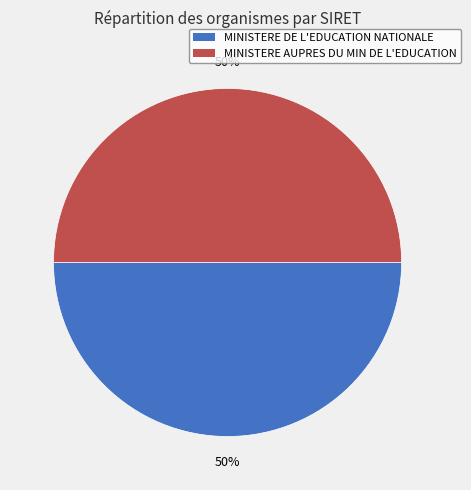

Approximately how many times larger is the value at MINISTERE DE L'EDUCATION NATIONALE compared to MINISTERE AUPRES DU MIN DE L'EDUCATION?

1.0